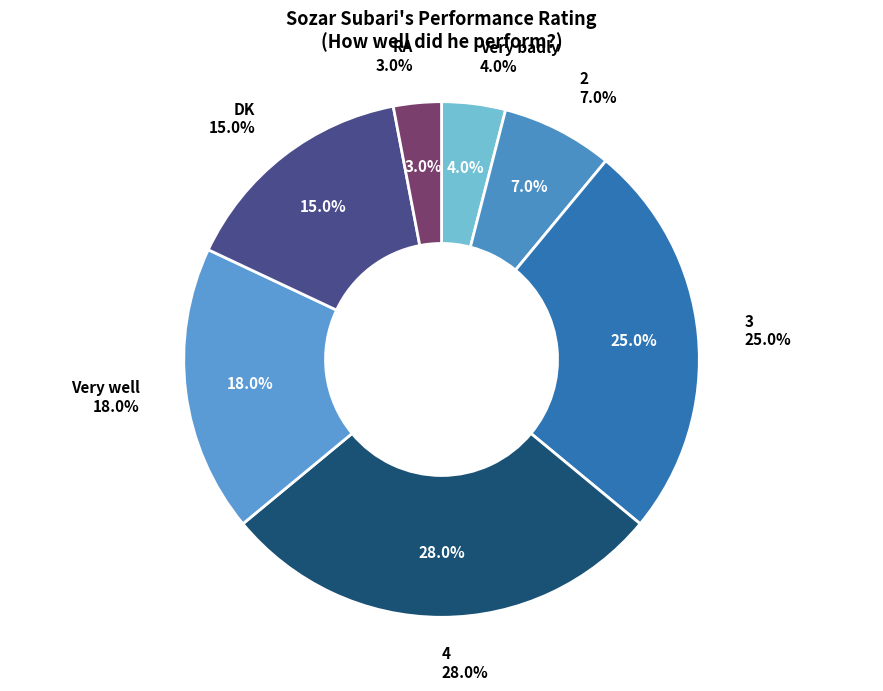

To the nearest percent, what is the combined percentage of 3 and DK?

40%